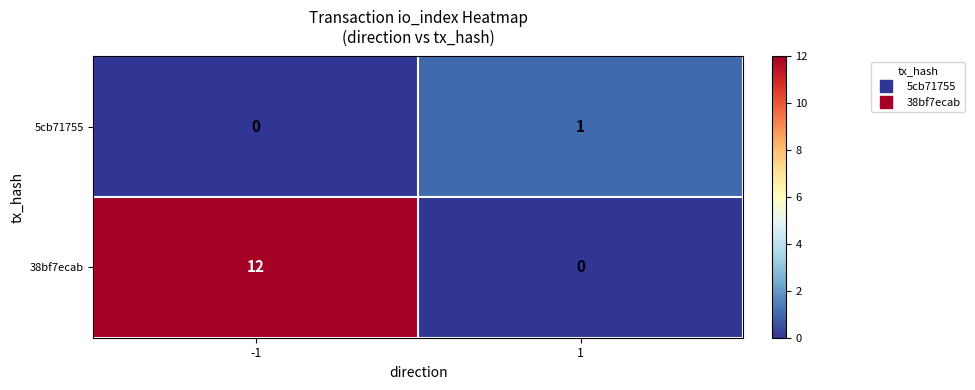

What is the average value of the 38bf7ecab series?

6